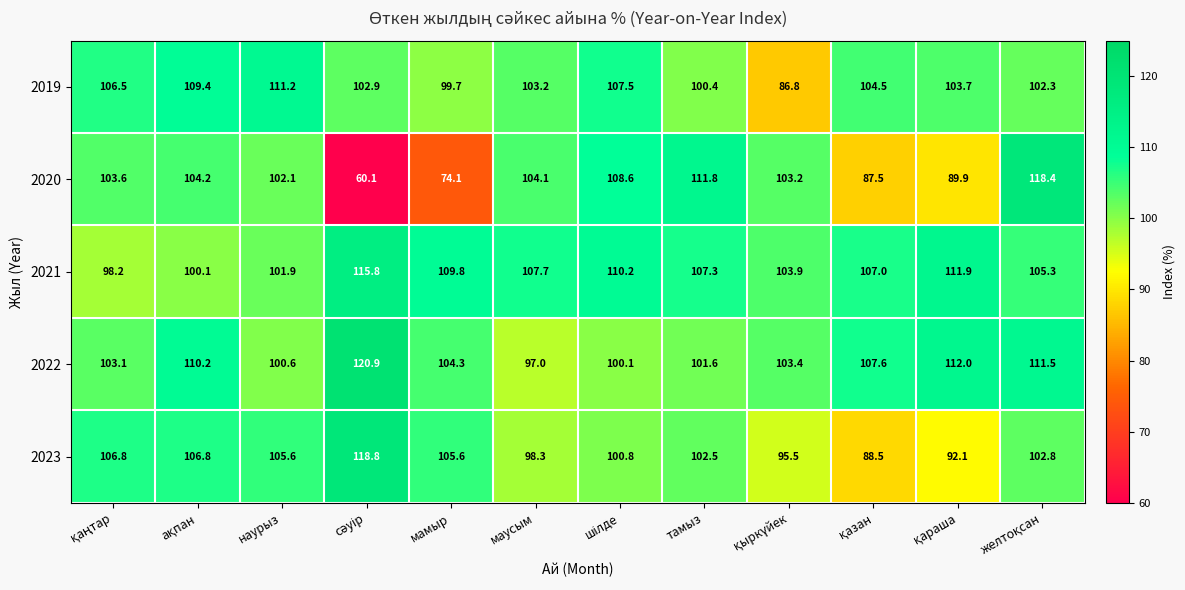

Which series has the largest total across all categories?

2021